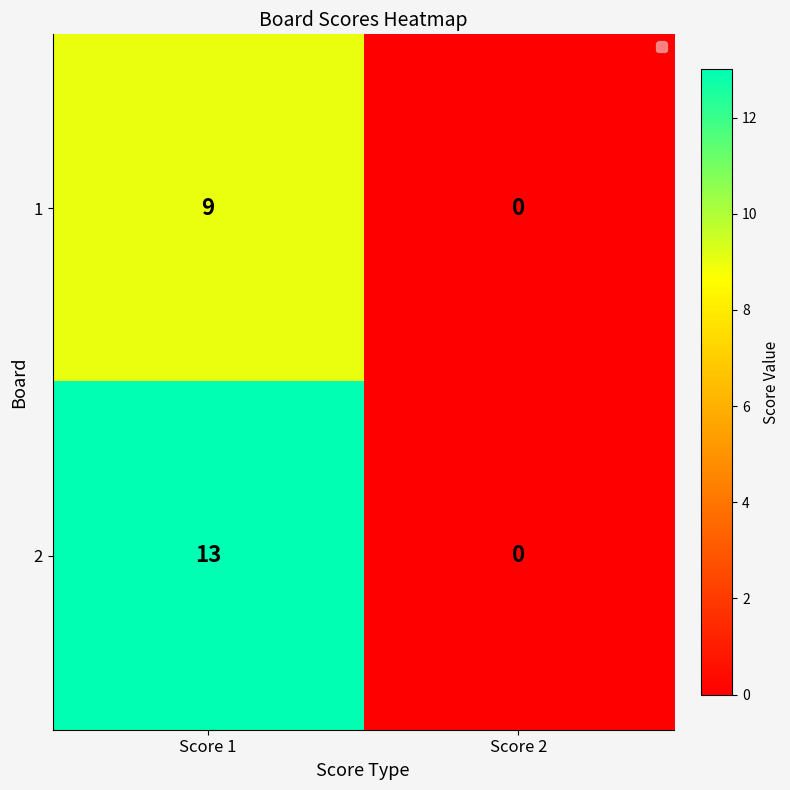

At which category is the sum across all series the highest?

Score 1